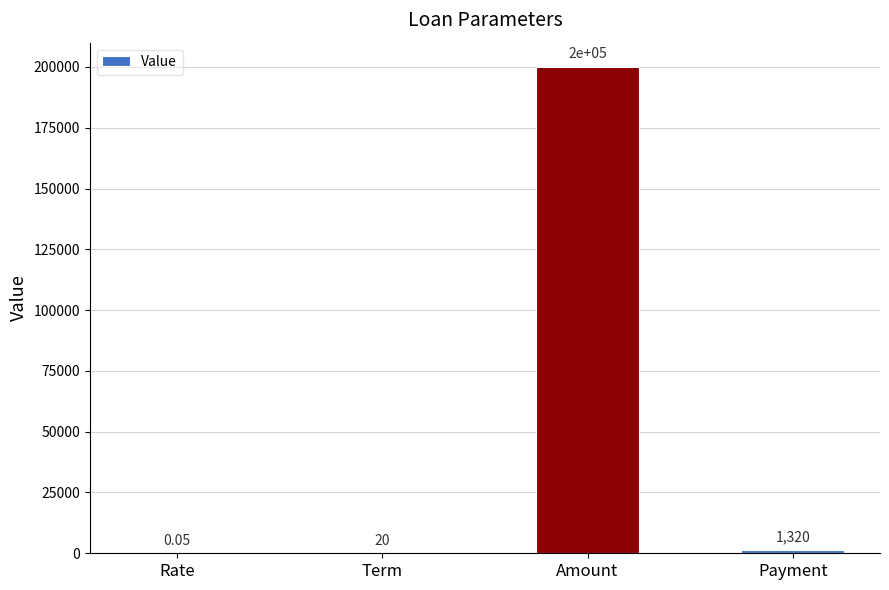

What is the change in value from Rate to Payment?

+1319.9